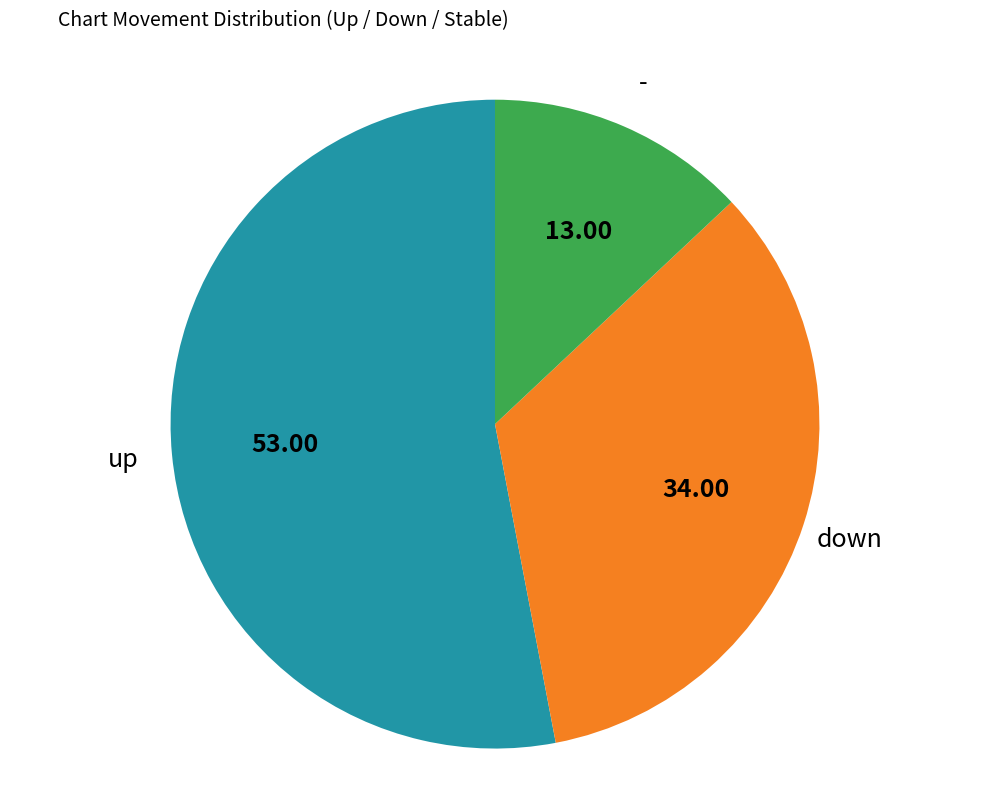

Does any single category account for the majority?

Yes